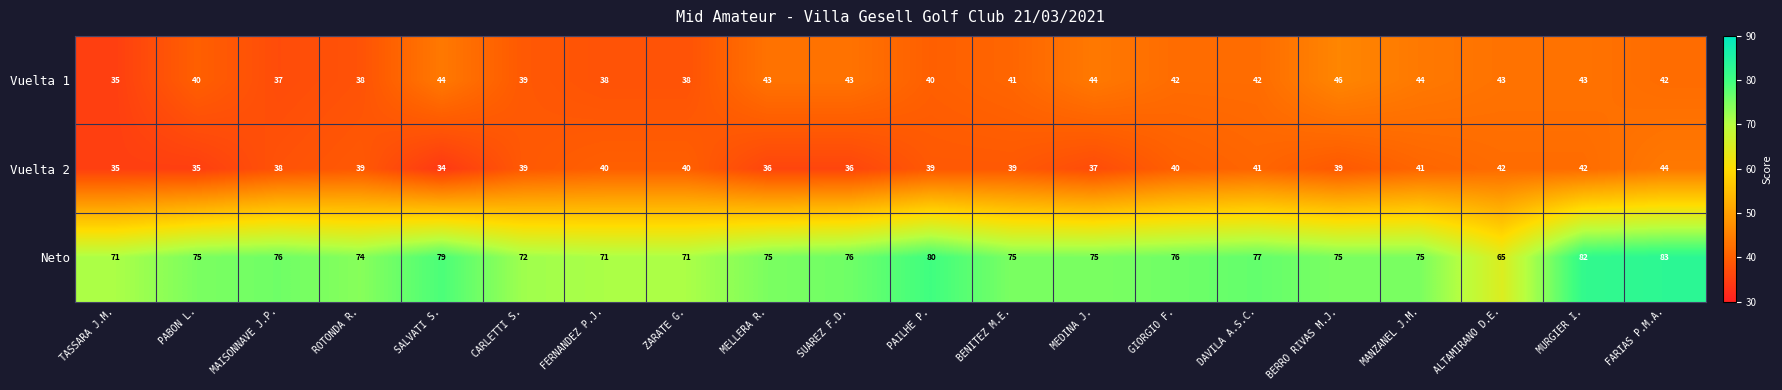

Where is Neto nearest to the value 74?

ROTONDA R.